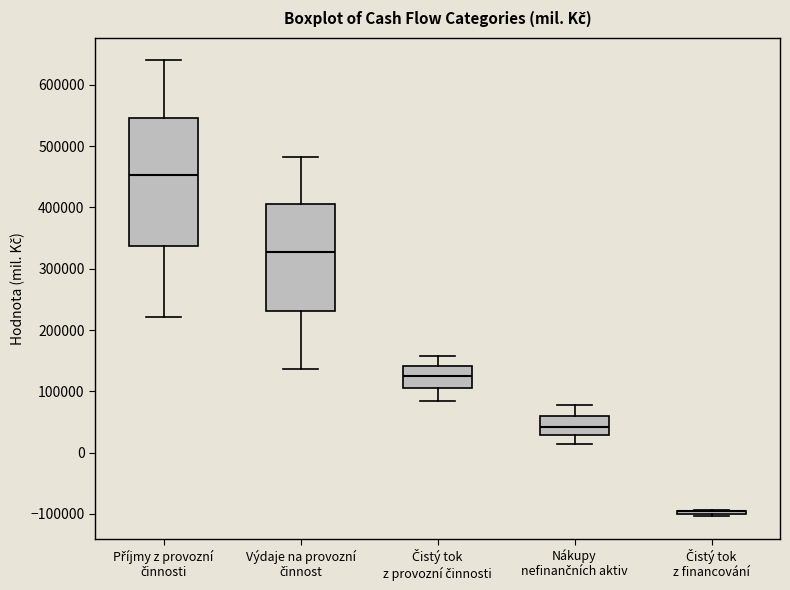

Where is the upper edge of the box for Příjmy z provozní činnosti on the y-axis? The values are not printed on the chart, so give them approximately, as read against the axis.

550000